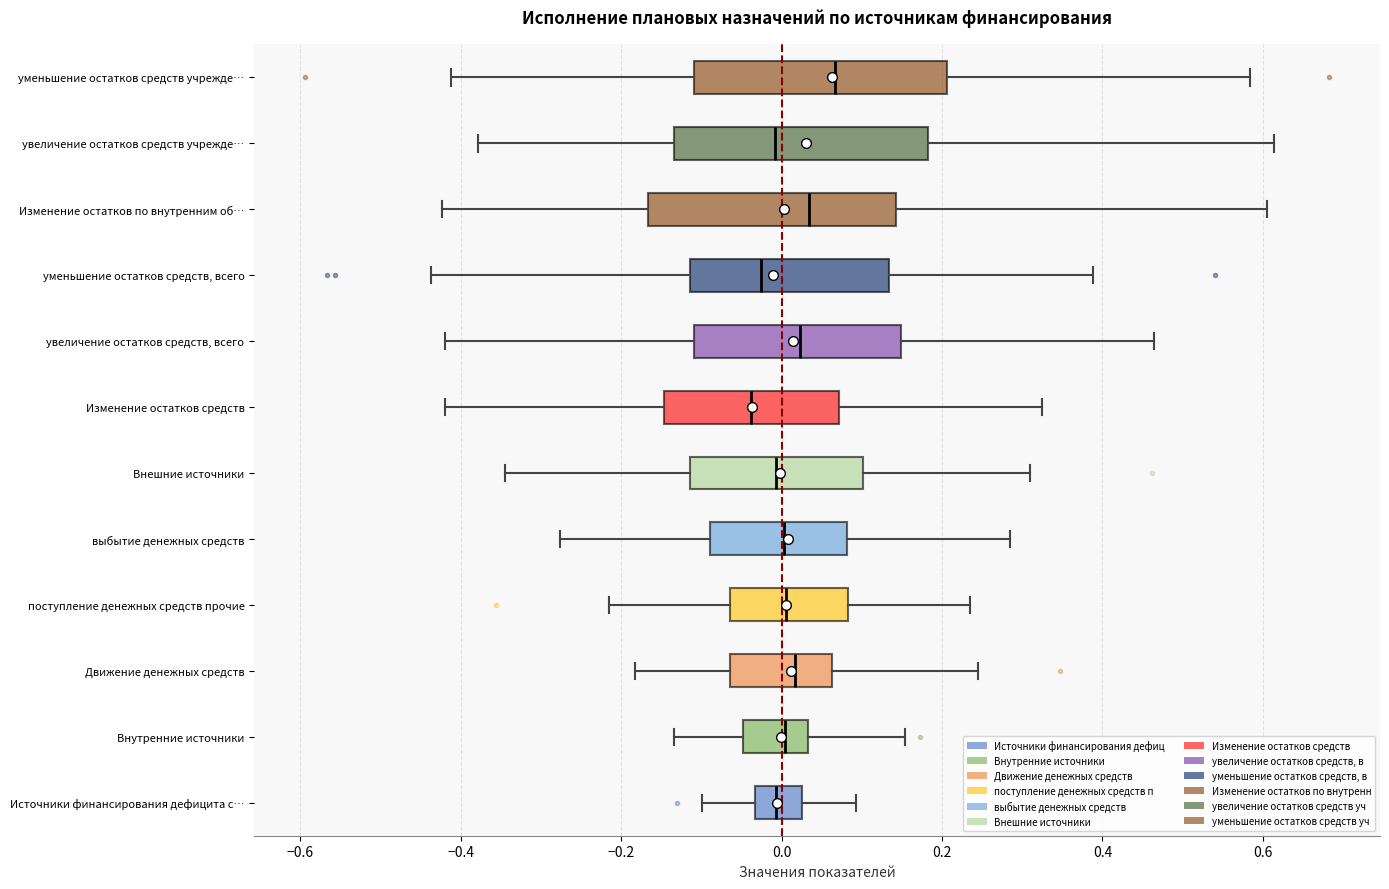

Reading bottom to top, read every box against the x-axis: the position of its median line, the range the box covers, and the ends of its whiskers. The values are not printed on the chart, so give them approximately, as read against the axis.

Источники финансирования дефицита с…: median 0.00, box -0.04 to 0.02, whiskers -0.10 to 0.10
Внутренние источники: median 0.00, box -0.04 to 0.04, whiskers -0.14 to 0.16
Движение денежных средств: median 0.02, box -0.06 to 0.06, whiskers -0.18 to 0.24
поступление денежных средств прочие: median 0.00, box -0.06 to 0.08, whiskers -0.22 to 0.24
выбытие денежных средств: median 0.00, box -0.08 to 0.08, whiskers -0.28 to 0.28
Внешние источники: median 0.00, box -0.12 to 0.10, whiskers -0.34 to 0.30
Изменение остатков средств: median -0.04, box -0.14 to 0.08, whiskers -0.42 to 0.32
увеличение остатков средств, всего: median 0.02, box -0.10 to 0.14, whiskers -0.42 to 0.46
уменьшение остатков средств, всего: median -0.02, box -0.12 to 0.14, whiskers -0.44 to 0.38
Изменение остатков по внутренним об…: median 0.04, box -0.16 to 0.14, whiskers -0.42 to 0.60
увеличение остатков средств учрежде…: median 0.00, box -0.14 to 0.18, whiskers -0.38 to 0.62
уменьшение остатков средств учрежде…: median 0.06, box -0.10 to 0.20, whiskers -0.42 to 0.58